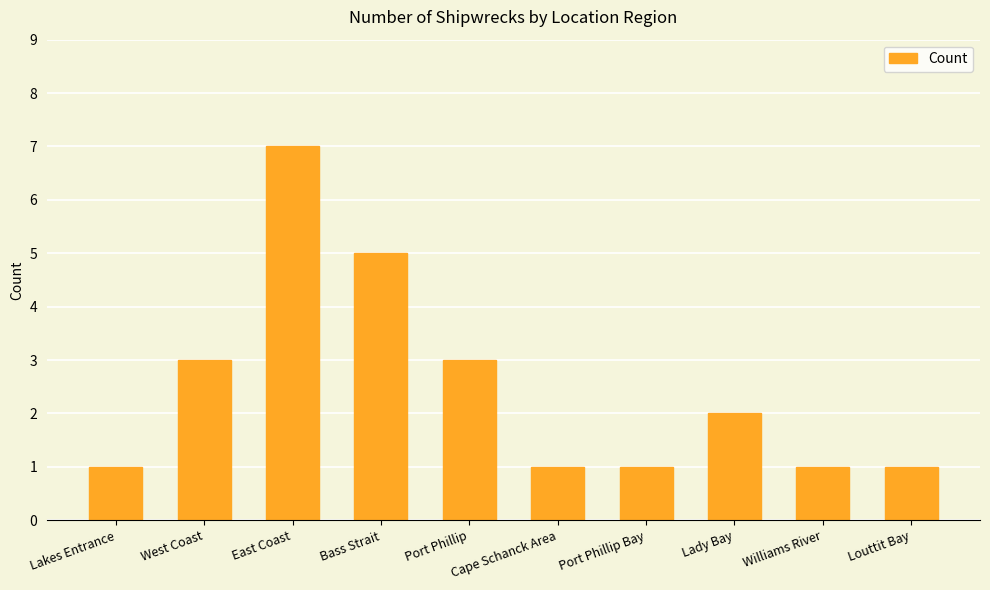

The chart shows a value of 2 at East Coast. True or false?

False